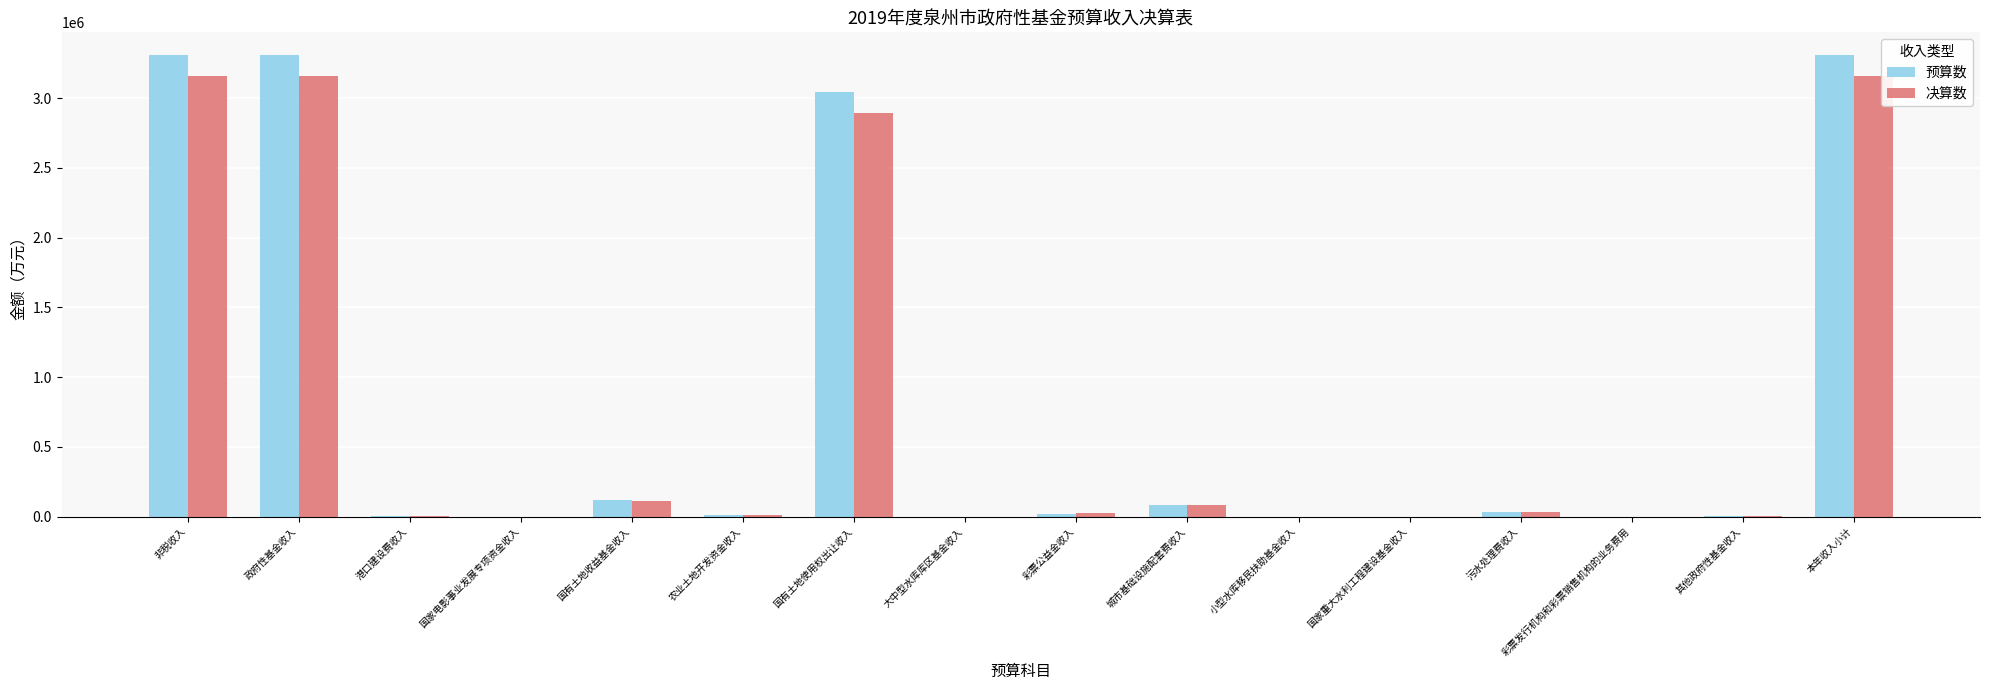

Is the value of 预算数 at 本年收入小计 greater than the value of 决算数 at 非税收入?

Yes